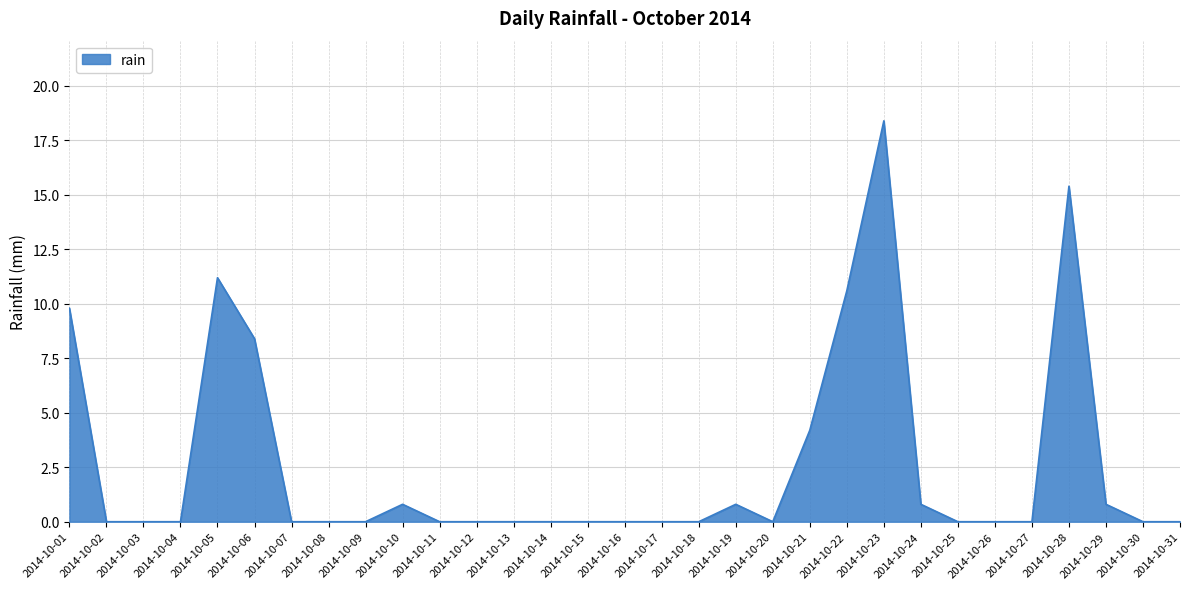

The chart shows a value of 0.0 at 2014-10-13. True or false?

True